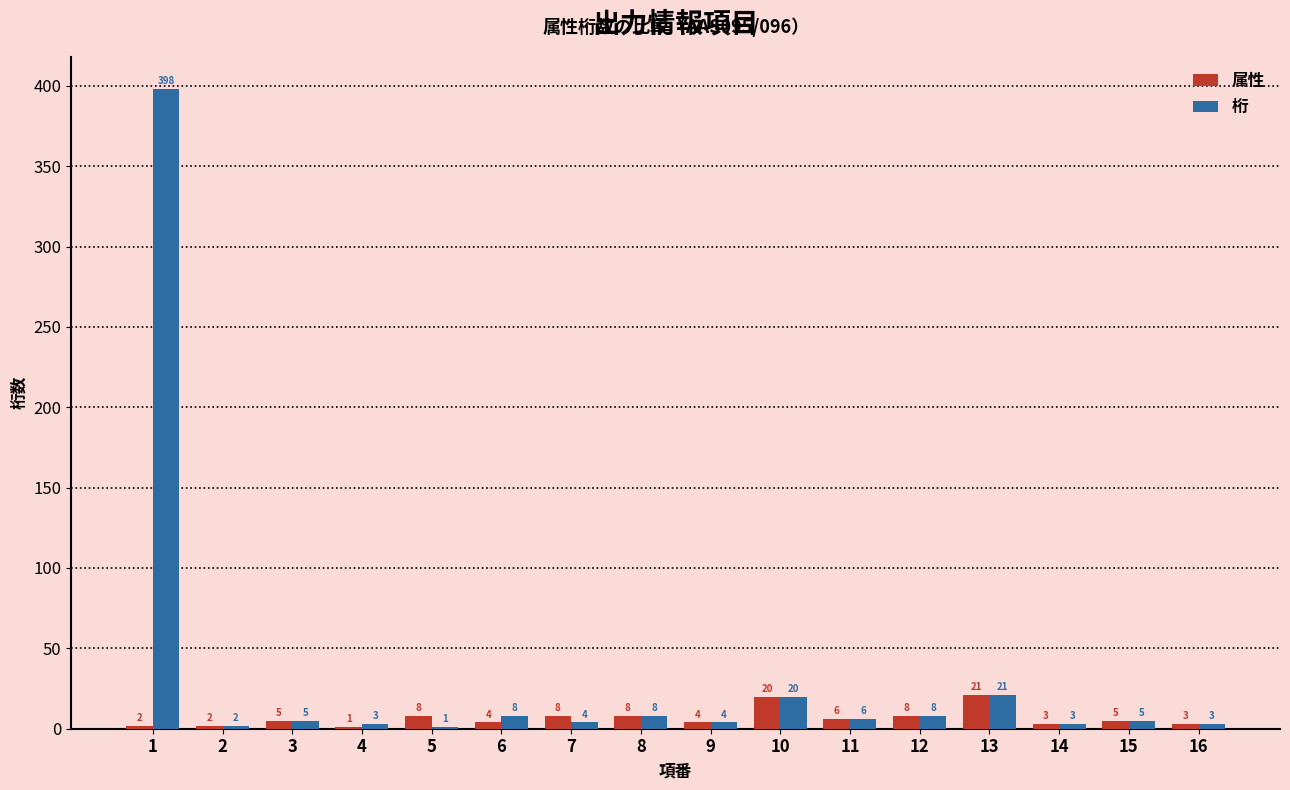

What is the maximum value shown in the chart?

398